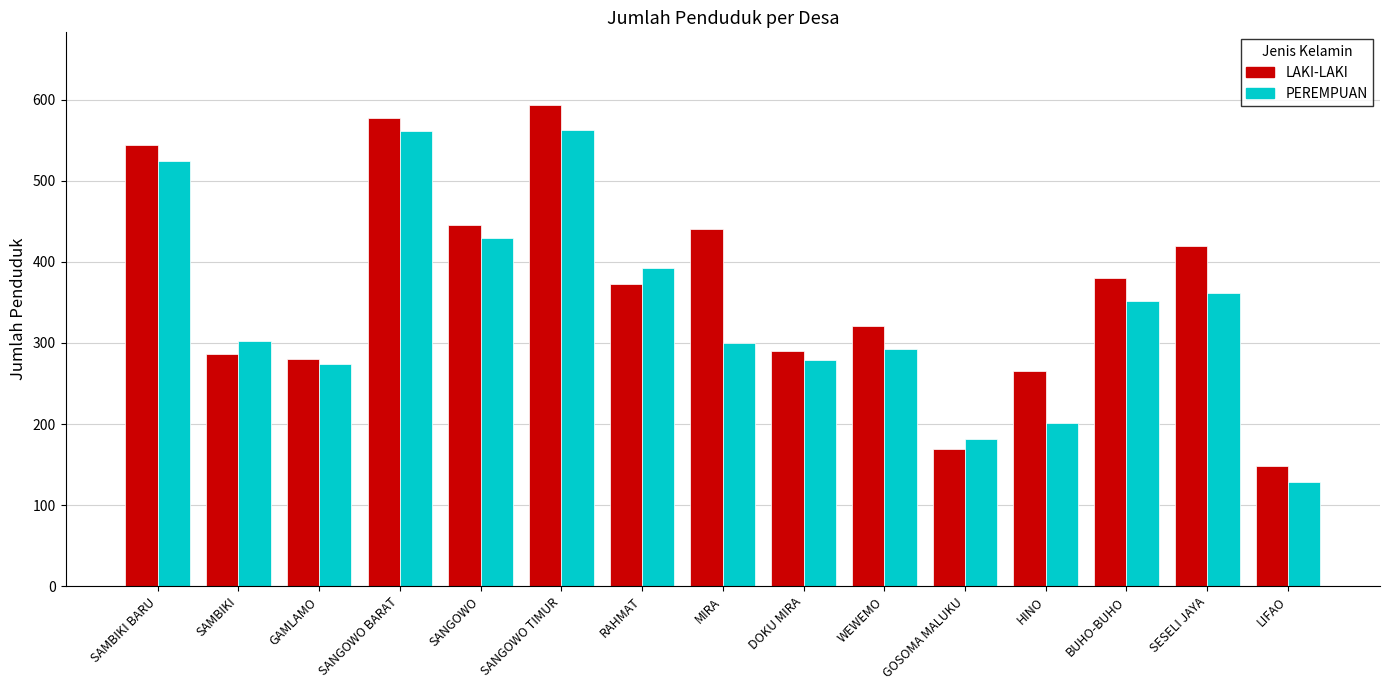

At which category does the chart reach its minimum across all series?

LIFAO